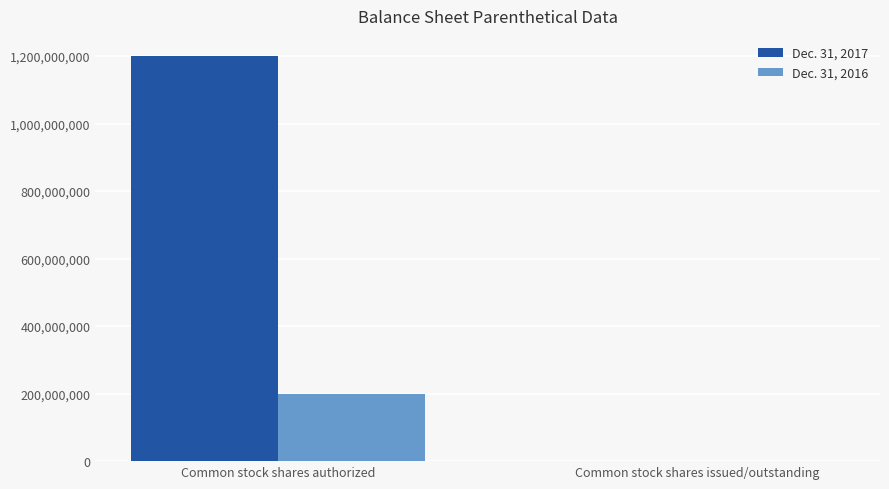

True or false: Dec. 31, 2016 has a value of 200000000 at Common stock shares authorized.

True